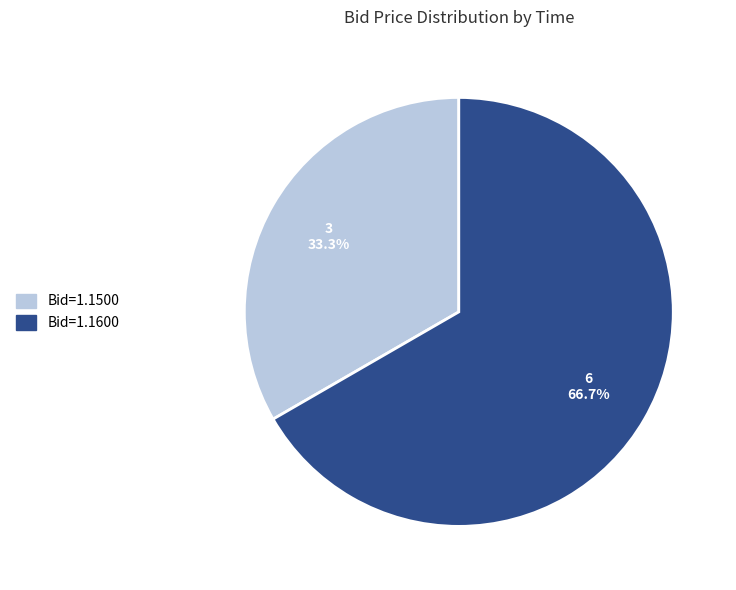

Is there any slice that represents more than half of the pie?

Yes